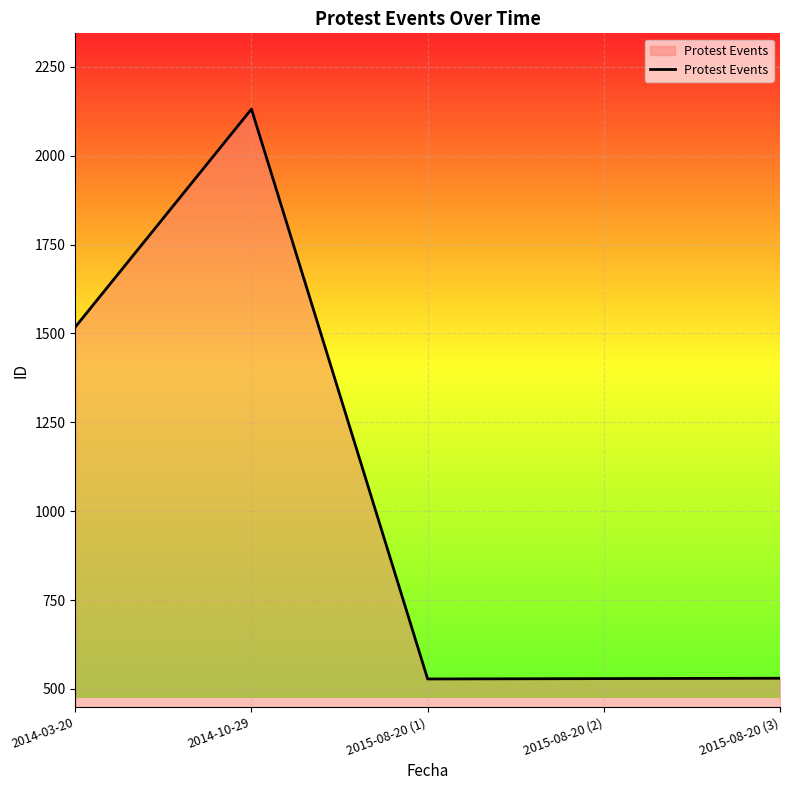

Count the number of categories in the chart.

5